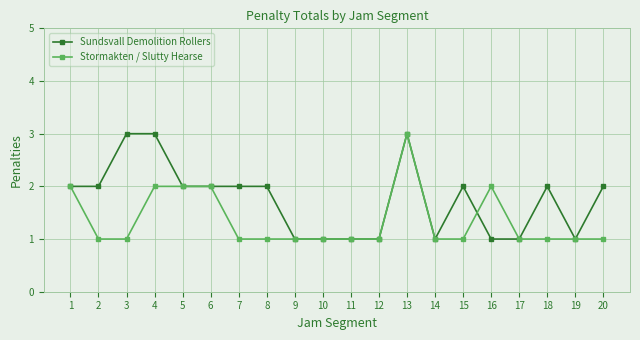

What is the sum of all Stormakten / Slutty Hearse values?

27